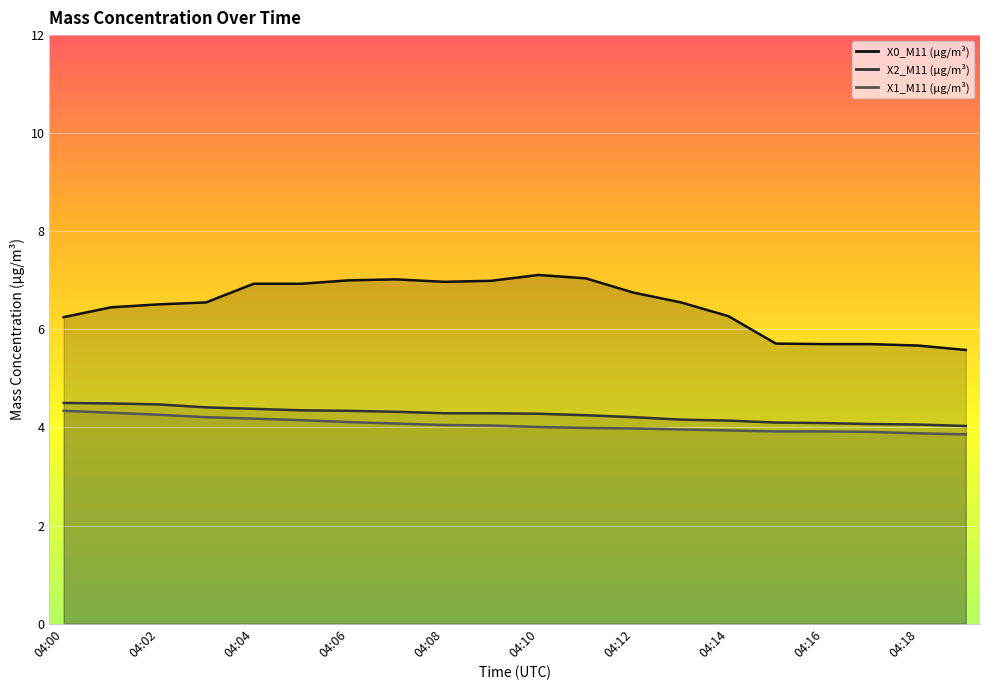

What is the difference between the X2_M11 (μg/m³) values at 04:02 and 04:18?

0.4